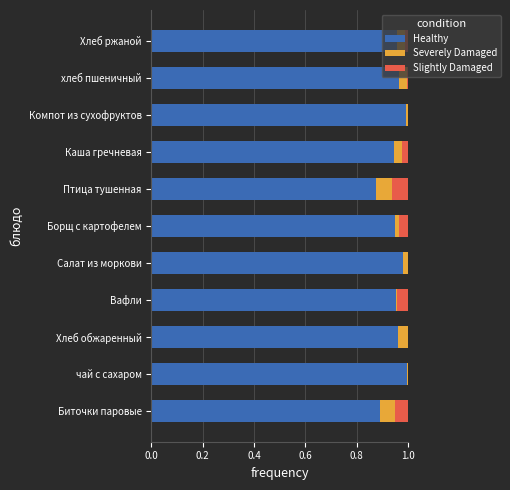

True or false: Healthy has a value of 0.6 at Борщ с картофелем.

False